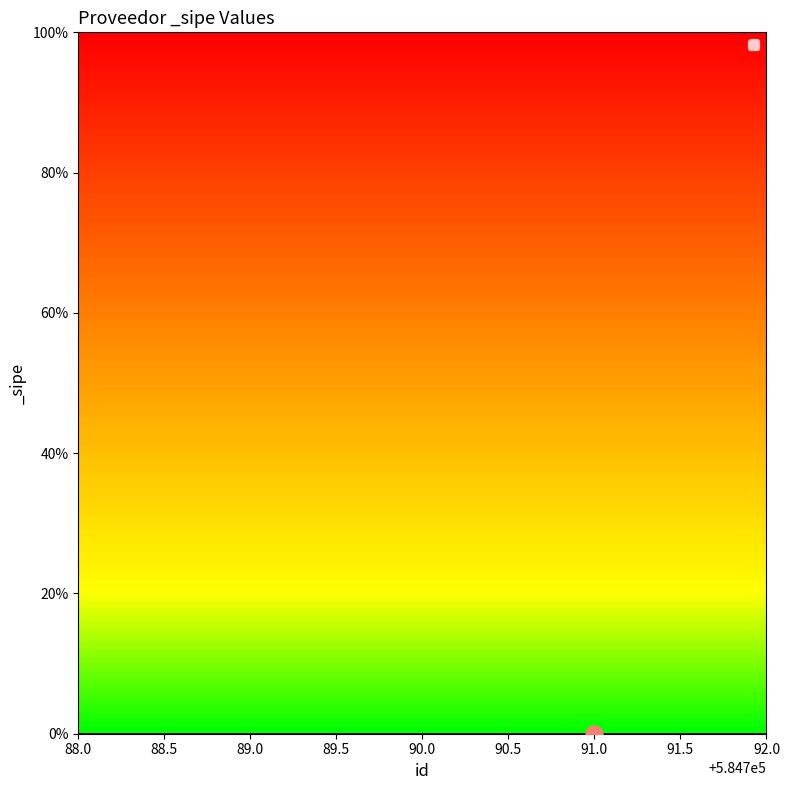

Between 584788 and 584792, which is larger?

584788